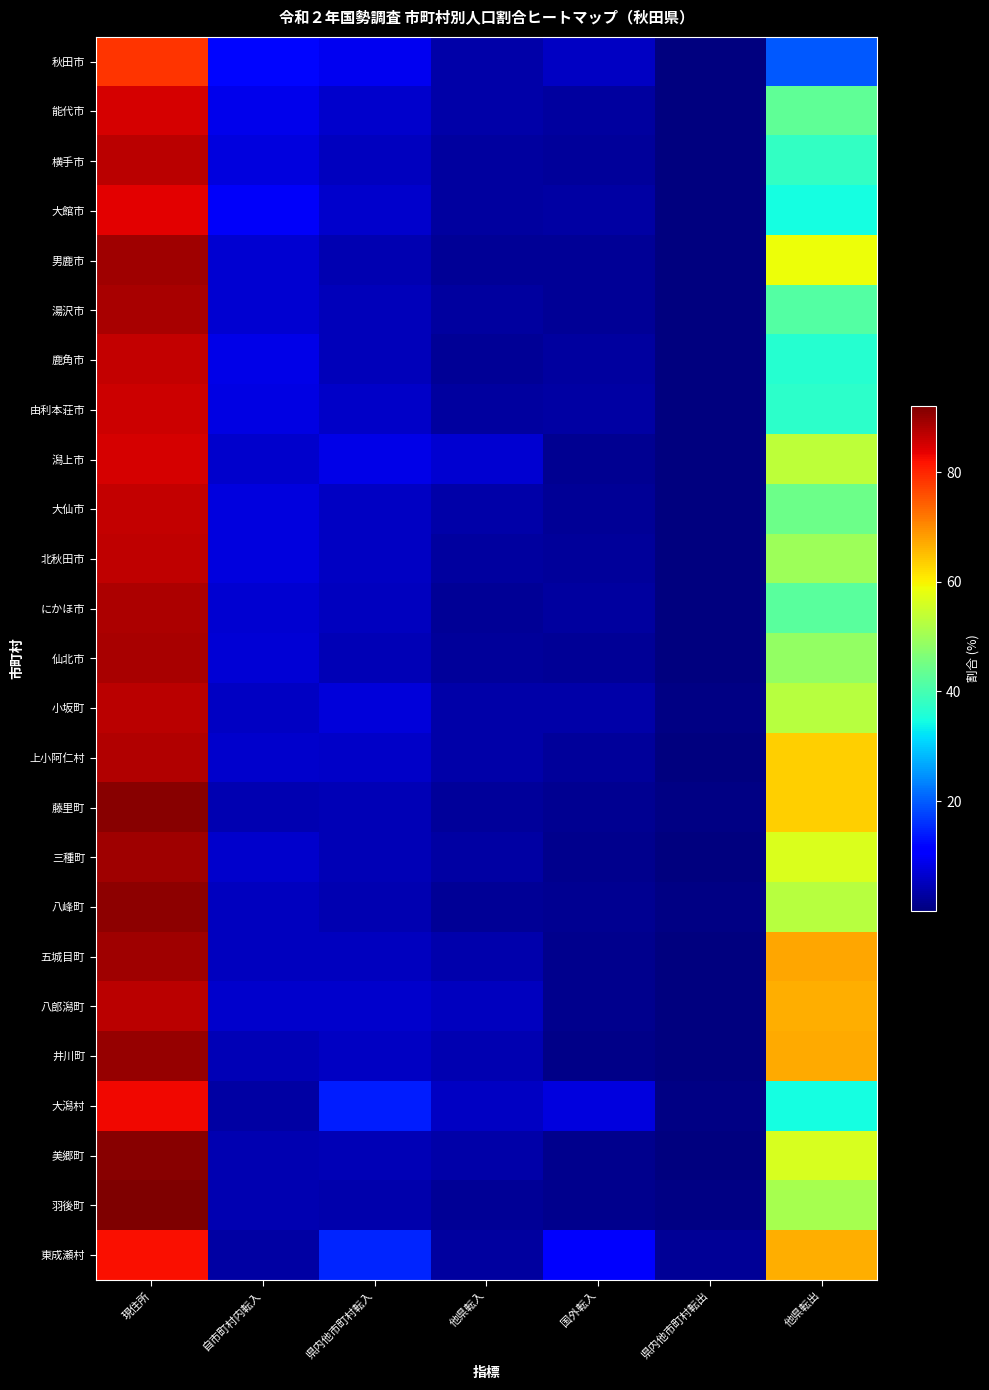

Which label corresponds to the largest value in the chart?

現住所